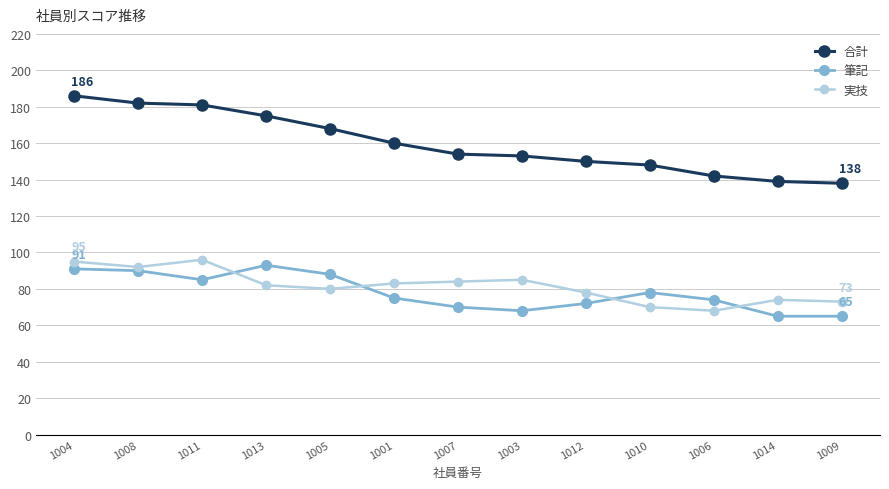

What is the label of the 3rd point from the right?

1006